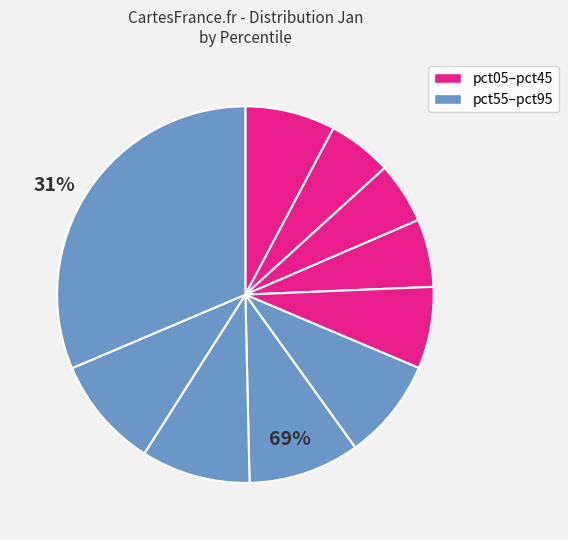

Count the number of slices in the pie.

10